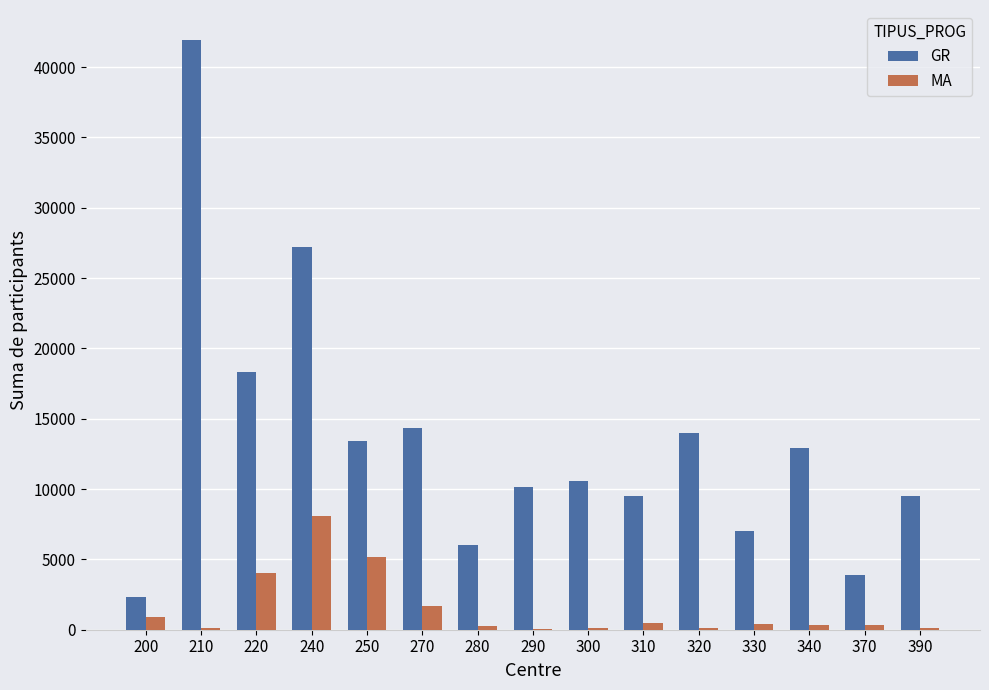

How many groups of bars are there?

15